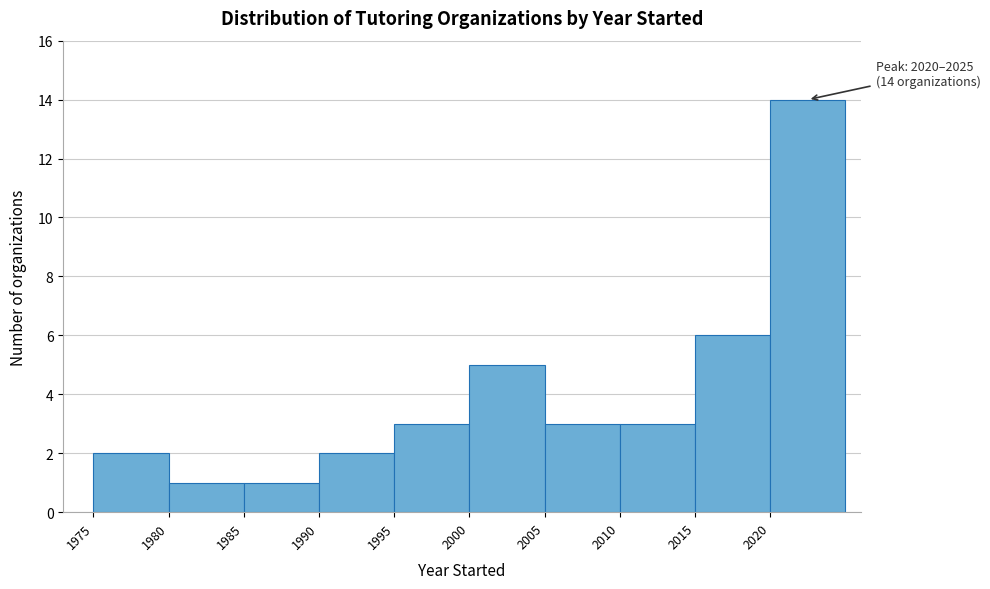

Over which range of the x-axis is the bar tallest?

2020 to 2025